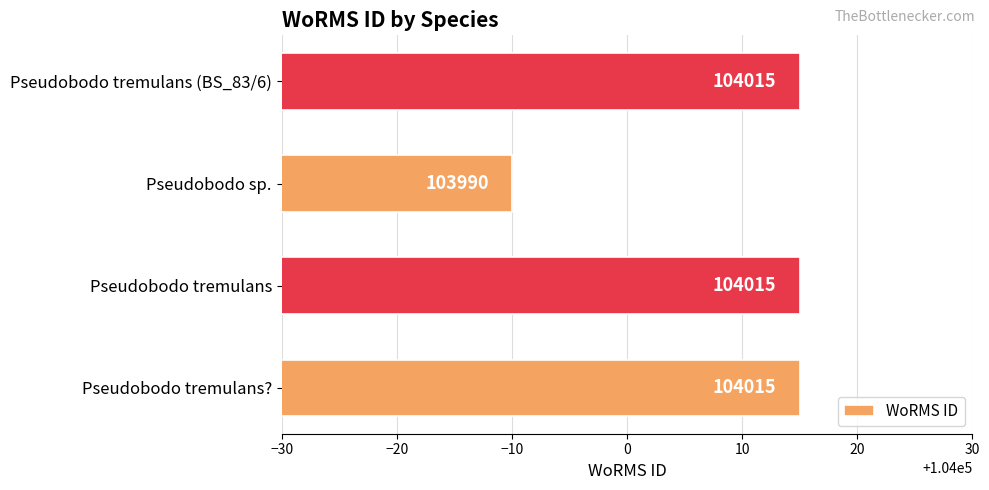

Where is the data nearest to the value 104002?

Pseudobodo sp.